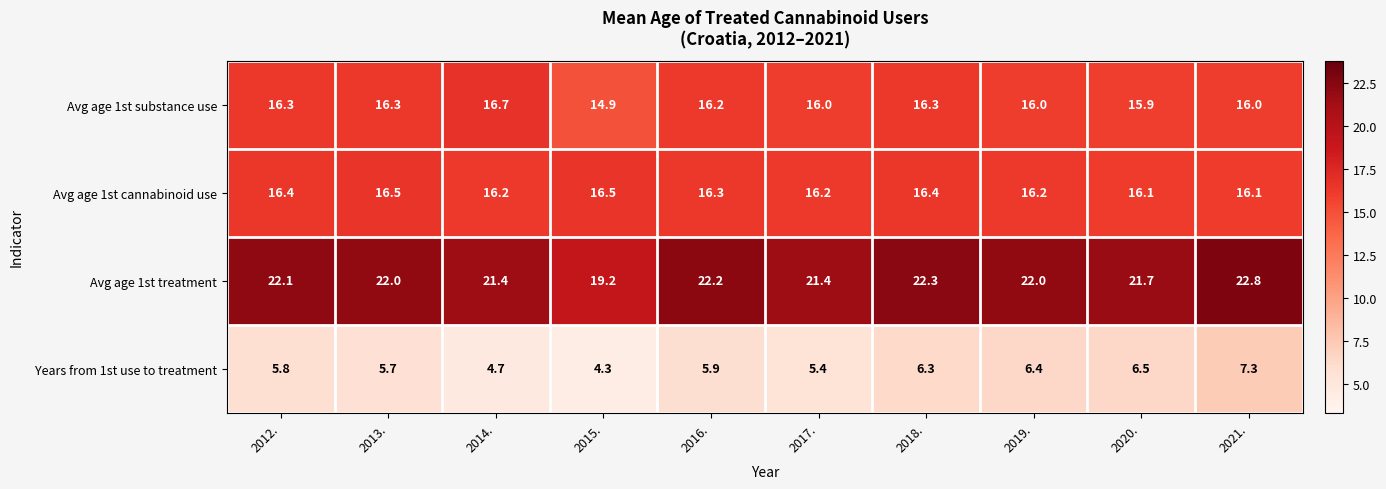

Read the Avg age 1st treatment value at 2016..

22.2